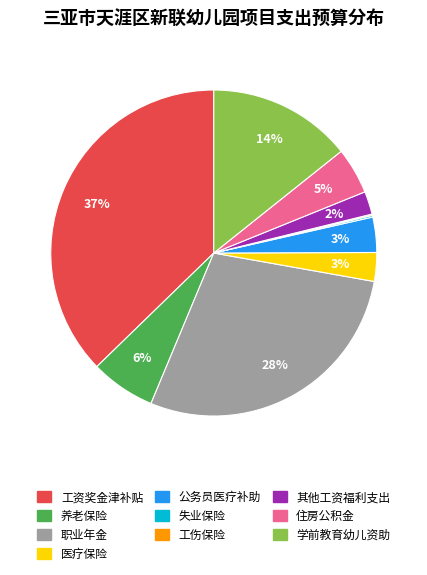

Is 学前教育幼儿资助 the majority of the pie?

No